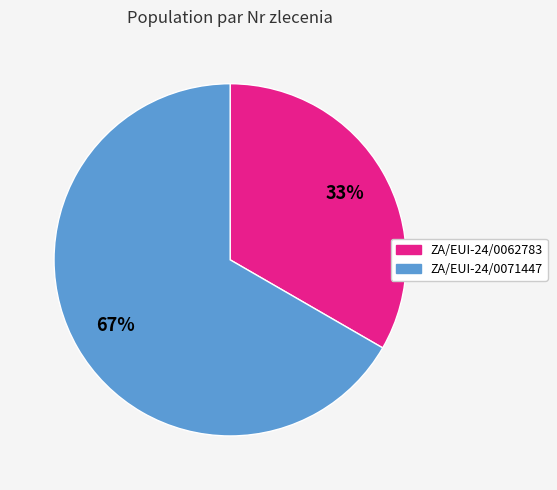

True or false: ZA/EUI-24/0071447 accounts for 67% of the total.

True